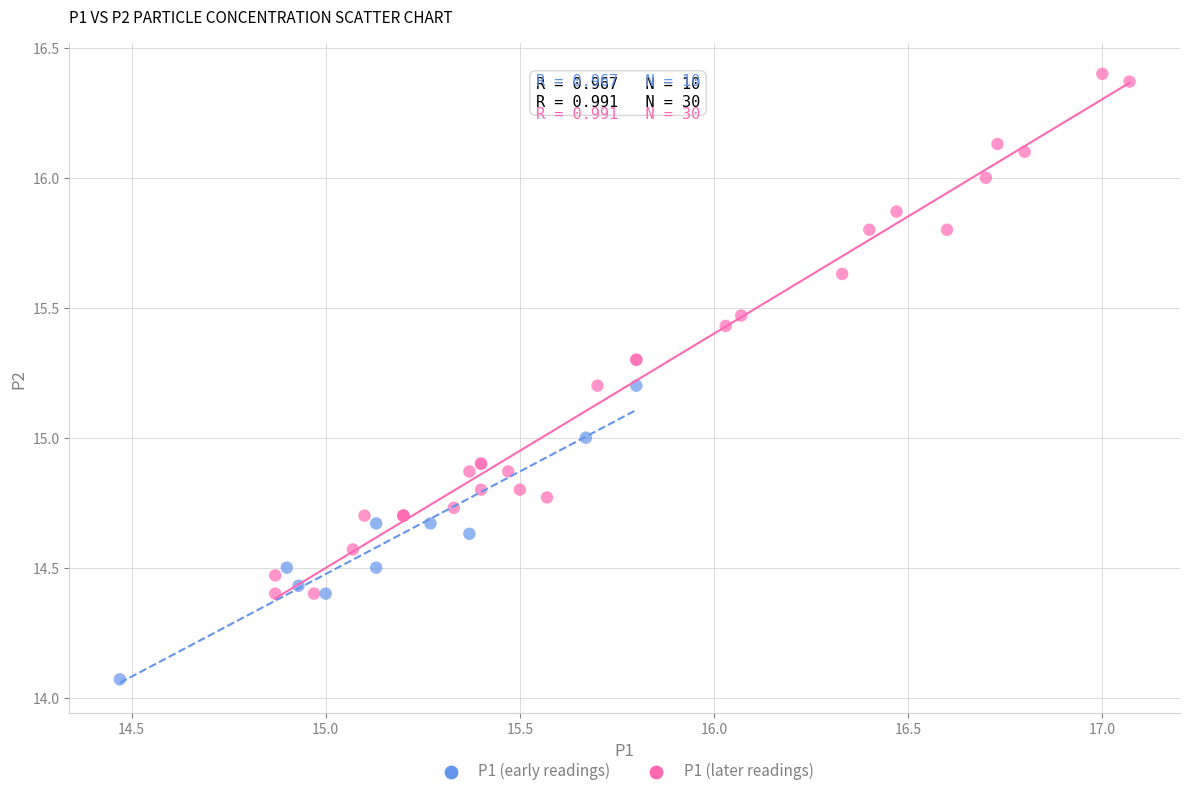

Which series contains the lowest Y value?

P1 (early readings)